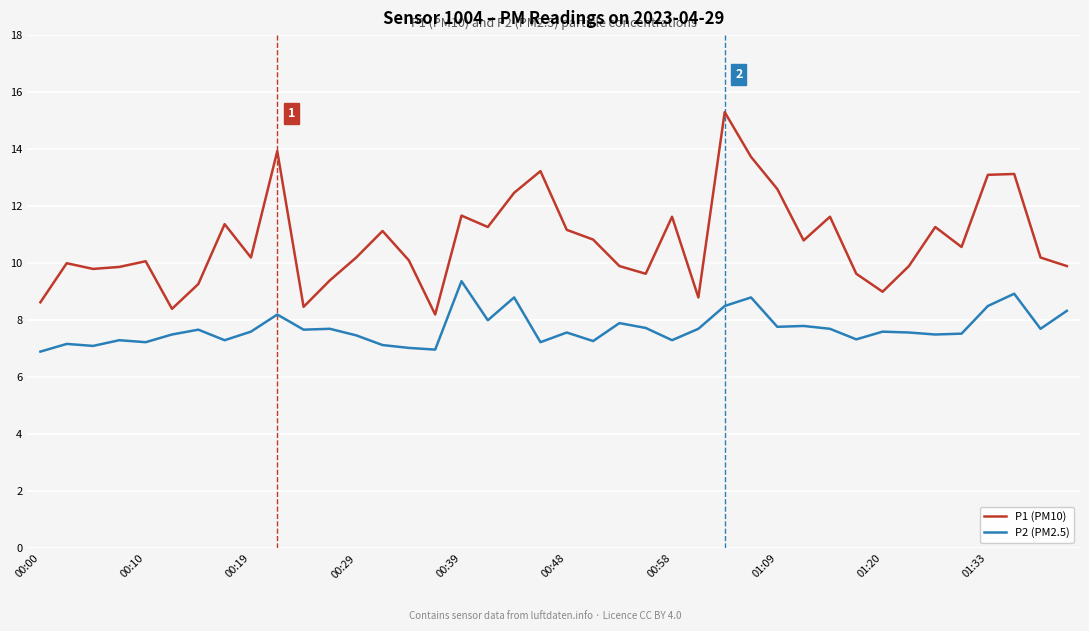

What is the difference between the maximum and minimum values in the P2 (PM2.5) series?

2.5